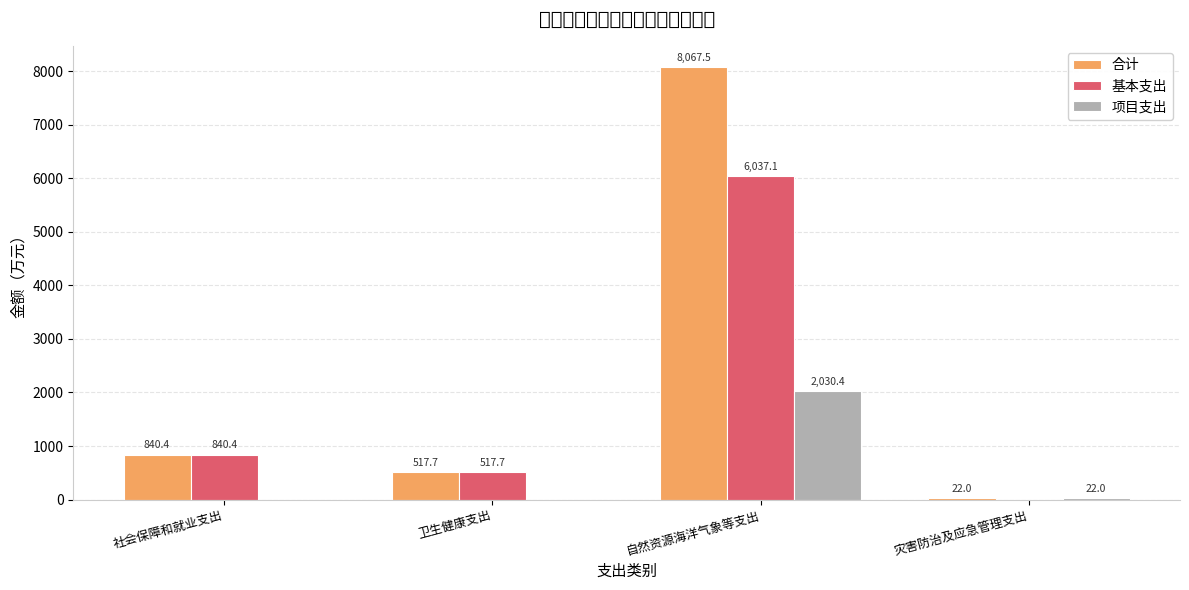

Which series changed the most between 社会保障和就业支出 and 灾害防治及应急管理支出?

基本支出